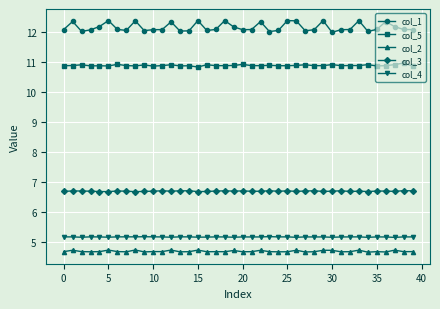

What is the value of the col_4 point at the 40th from the left?

5.2